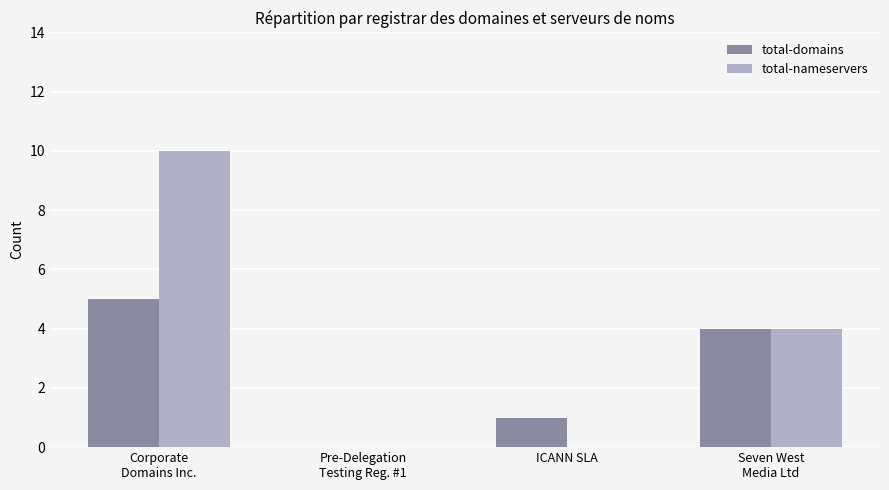

What is the greatest value displayed?

10